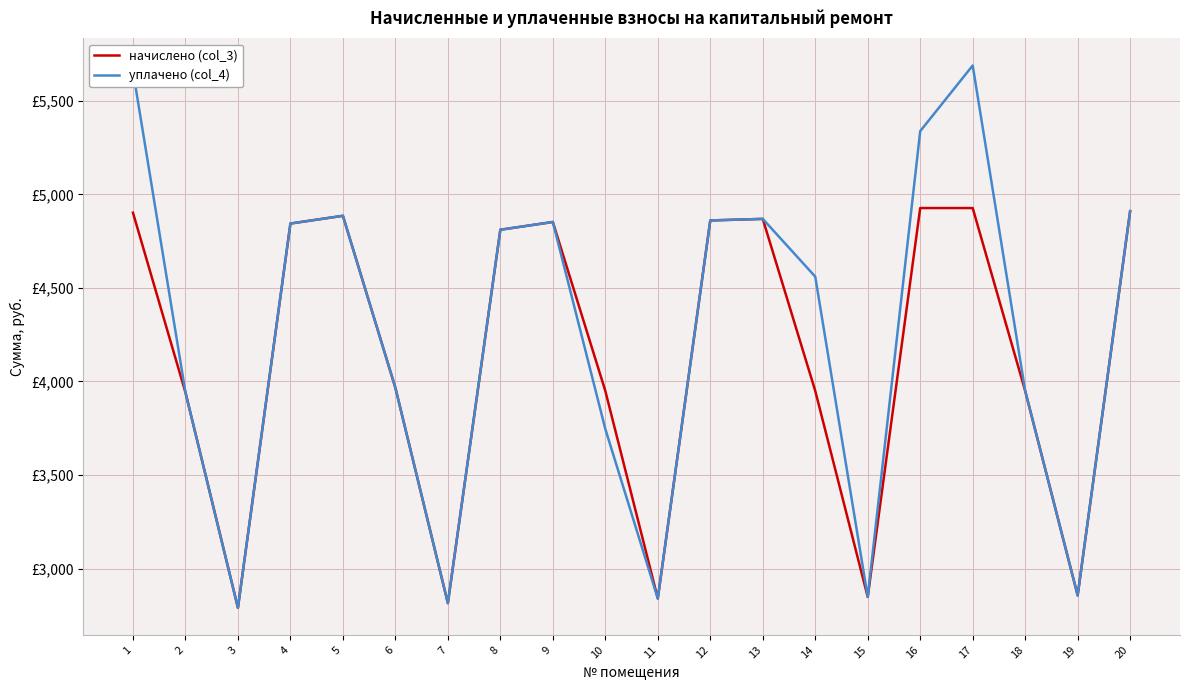

Reading right to left, list all the values displayed in this chart.

начислено (col_3): 4910.0	2856.6	3949.6	4926.6	4926.6	2848.3	3949.6	4868.6	4860.4	2840.0	3949.6	4852.1	4810.7	2815.2	3966.1	4885.2	4843.8	2790.4	3941.3	4901.8
уплачено (col_4): 4910.0	2856.6	3949.6	5688.4	5337.6	2848.3	4560.1	4868.6	4860.4	2840.0	3746.0	4852.1	4810.7	2815.2	3966.1	4885.2	4843.8	2790.4	3941.3	5659.5